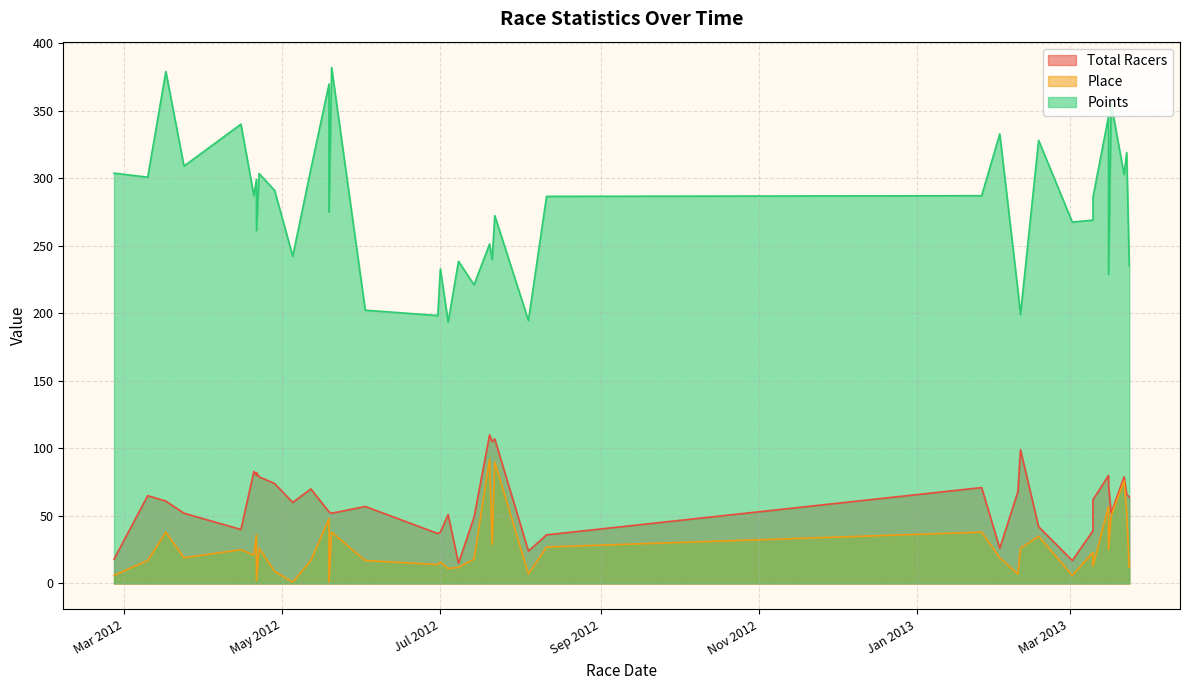

Which has a higher value, 2012-07-04 or 2013-02-02?

2012-07-04